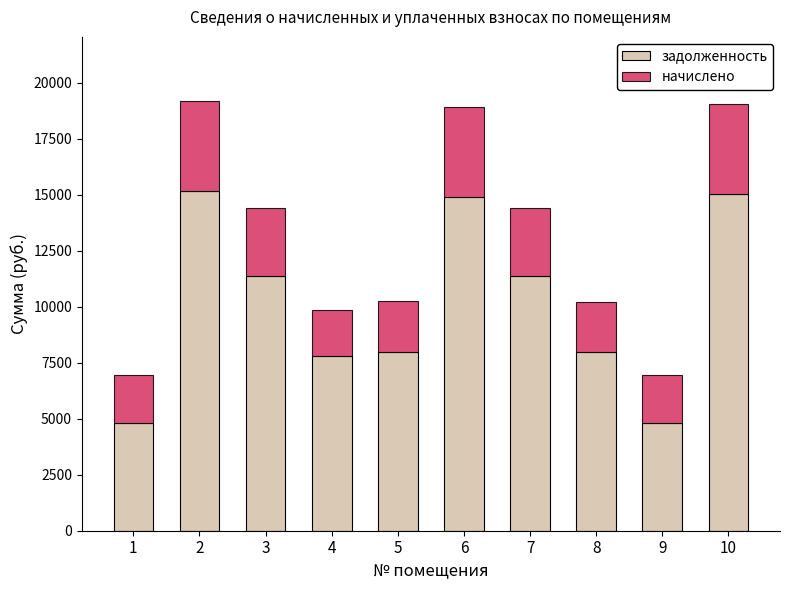

What is the maximum value for задолженность?

15151.2